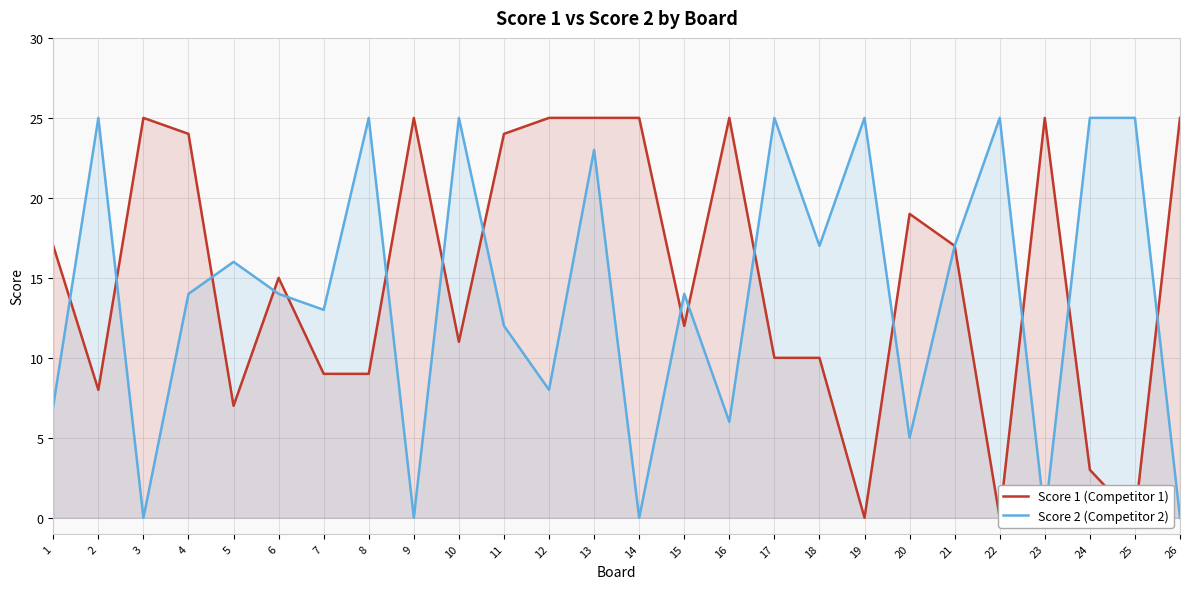

At which label is Score 1 (Competitor 1) closest to 12?

15